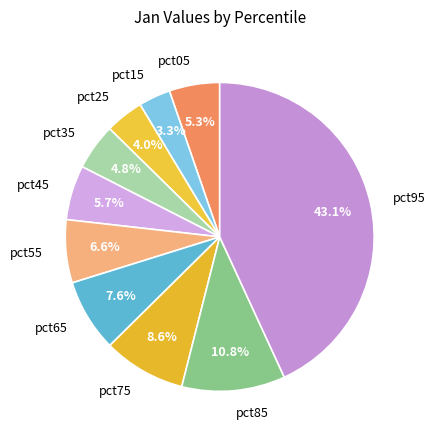

Which category has the biggest portion of the pie?

pct95